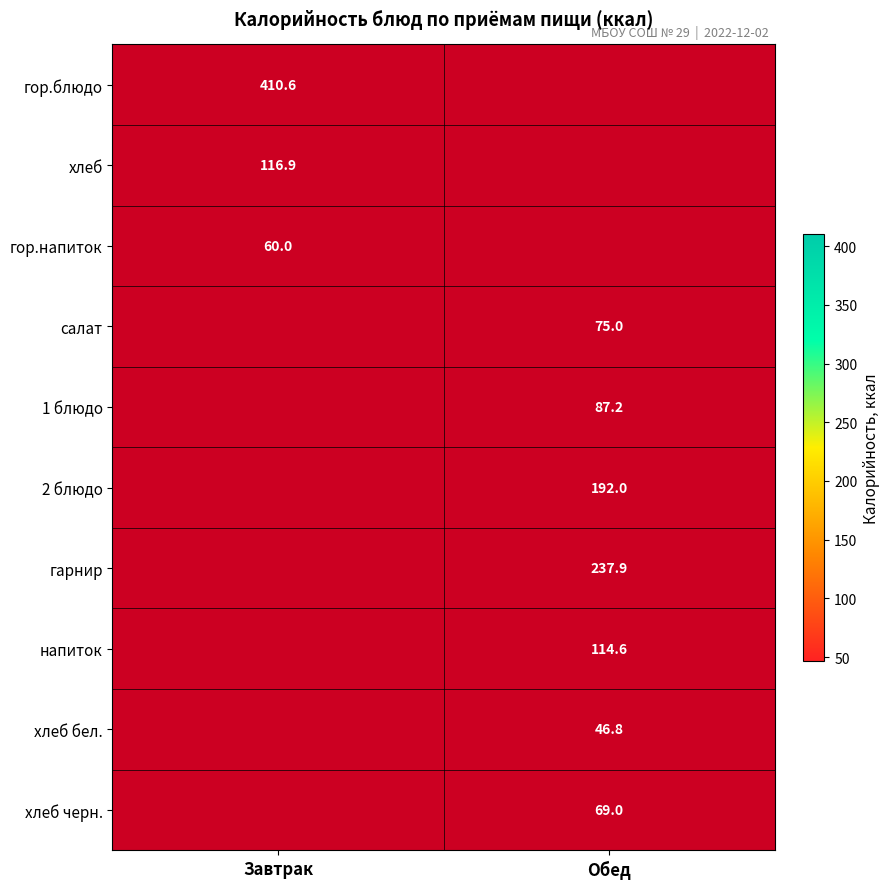

True or false: гор.напиток has a value of 79.2 at Завтрак.

False